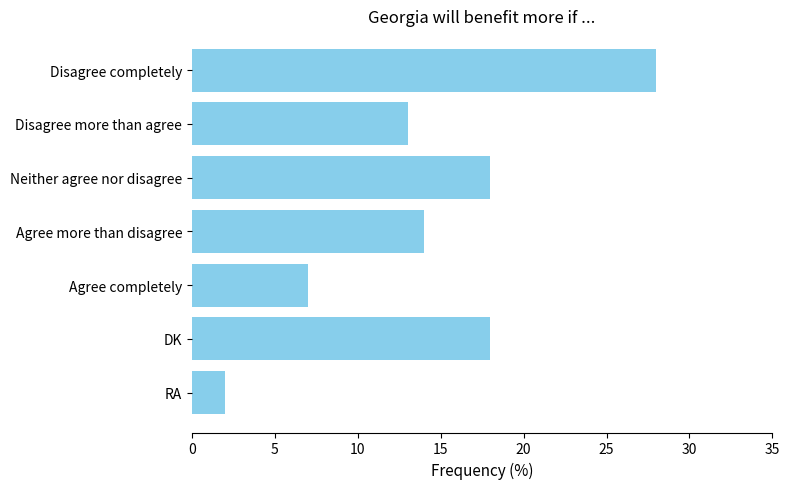

What is the difference between the second highest and second lowest values?

11